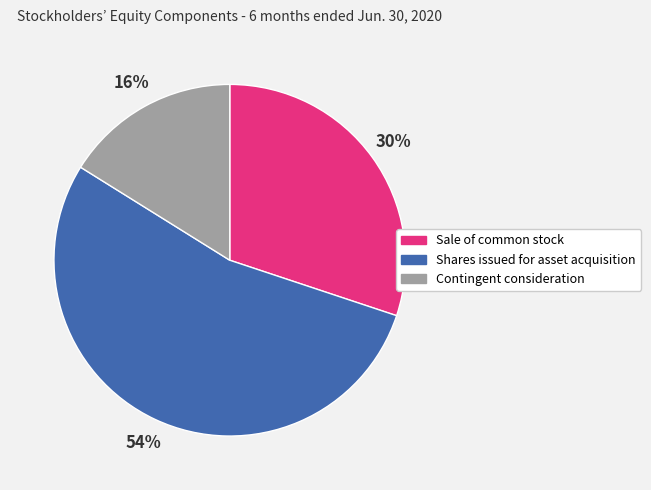

Which category has the biggest portion of the pie?

Shares issued for asset acquisition